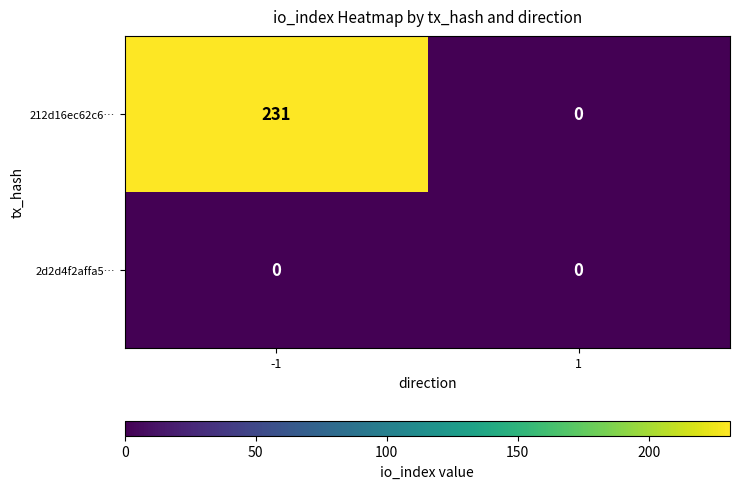

True or false: 212d16ec62c6… has a value of 0 at 1.

True